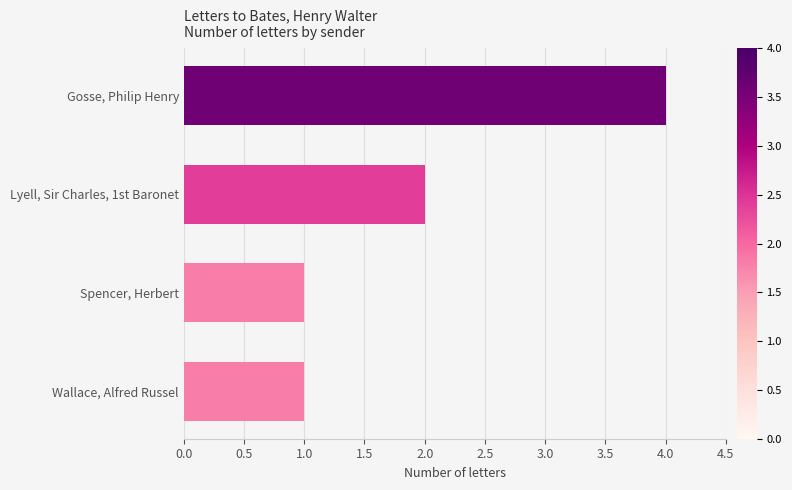

Does the chart contain any negative values?

No